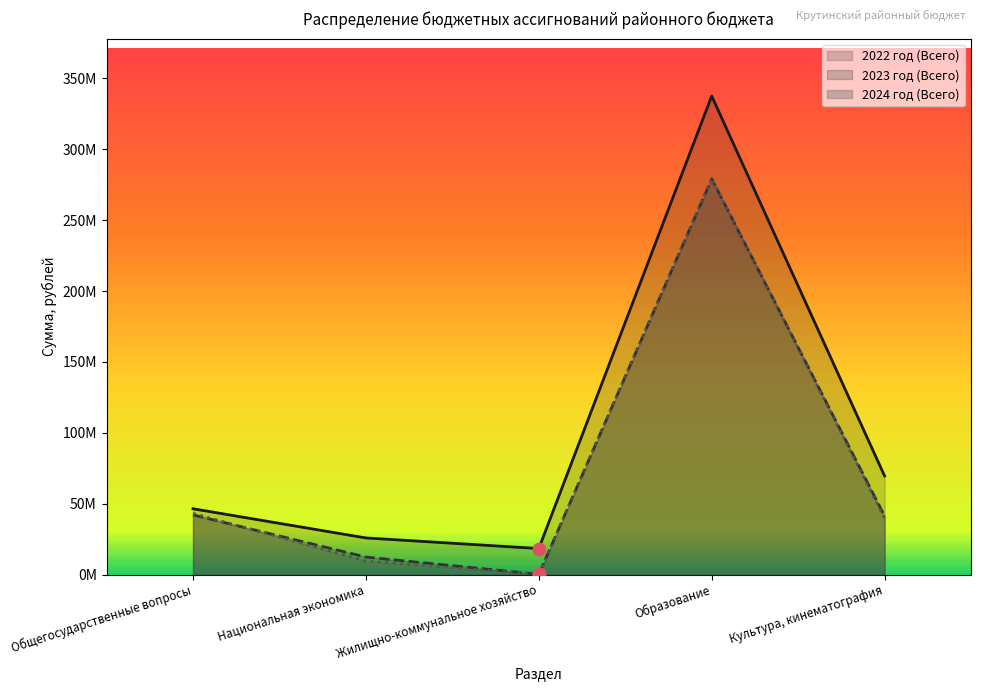

Which series contains the highest Y value?

2022 год (Всего)